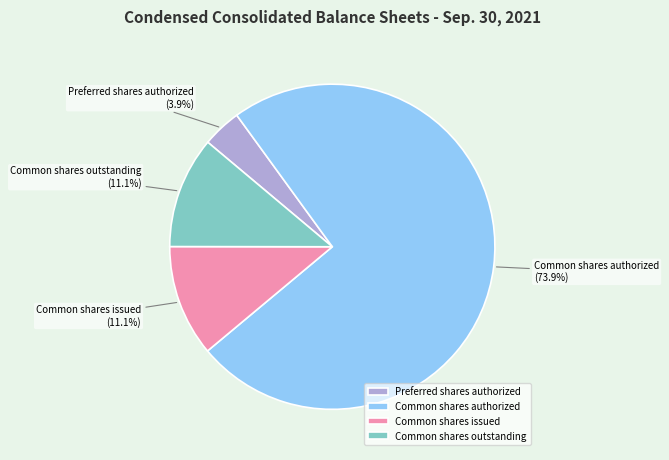

Count the number of slices in the pie.

4